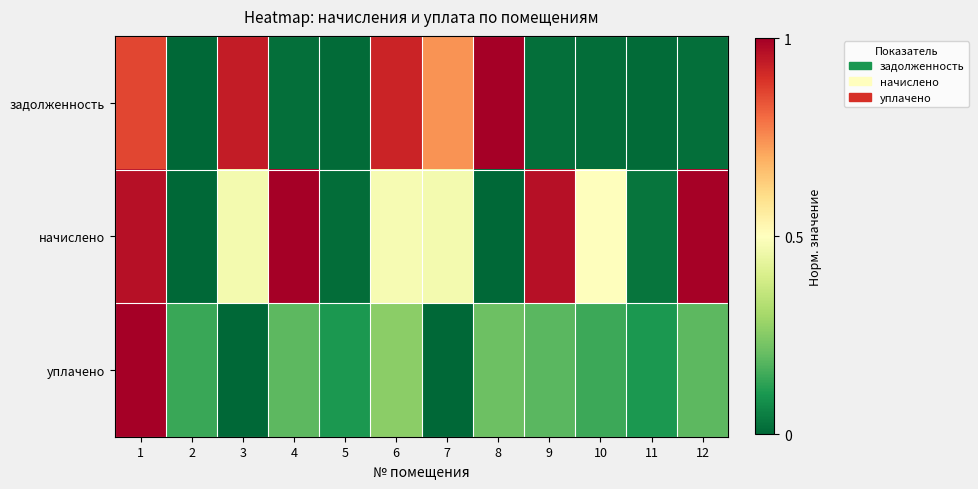

Count the number of data series in this chart.

3